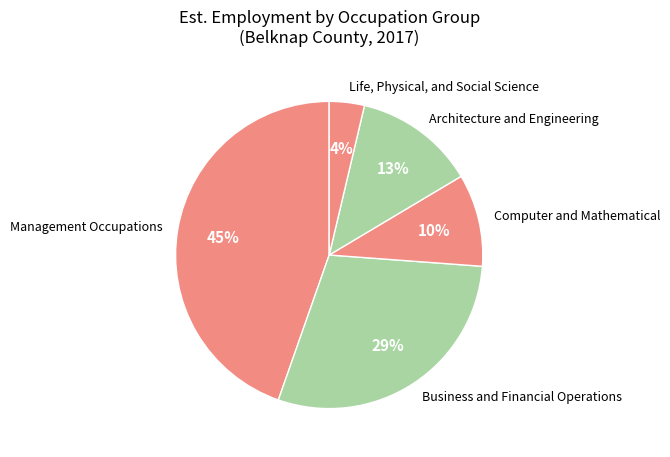

Is there any slice that represents more than half of the pie?

No